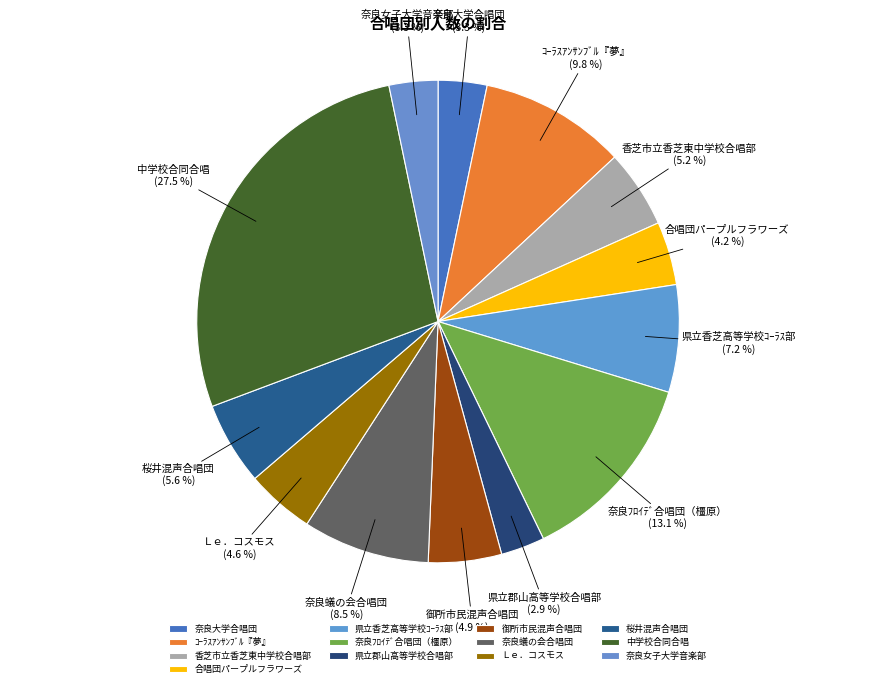

Is it true that 合唱団パープルフラワーズ is 4% of the pie?

True